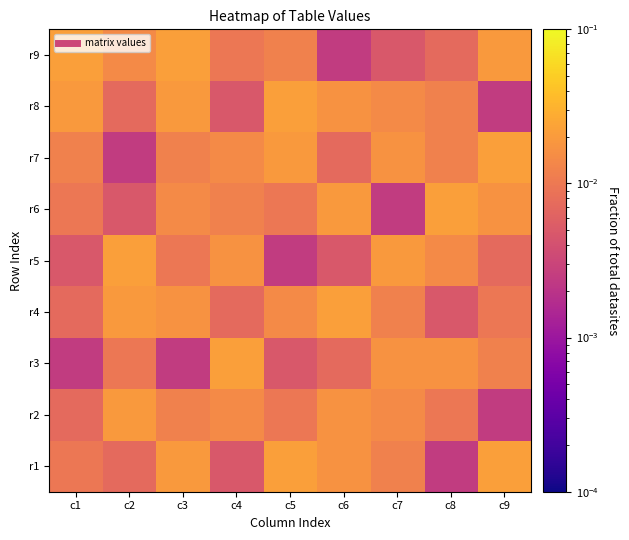

At how many categories does at least one series exceed 0?

9